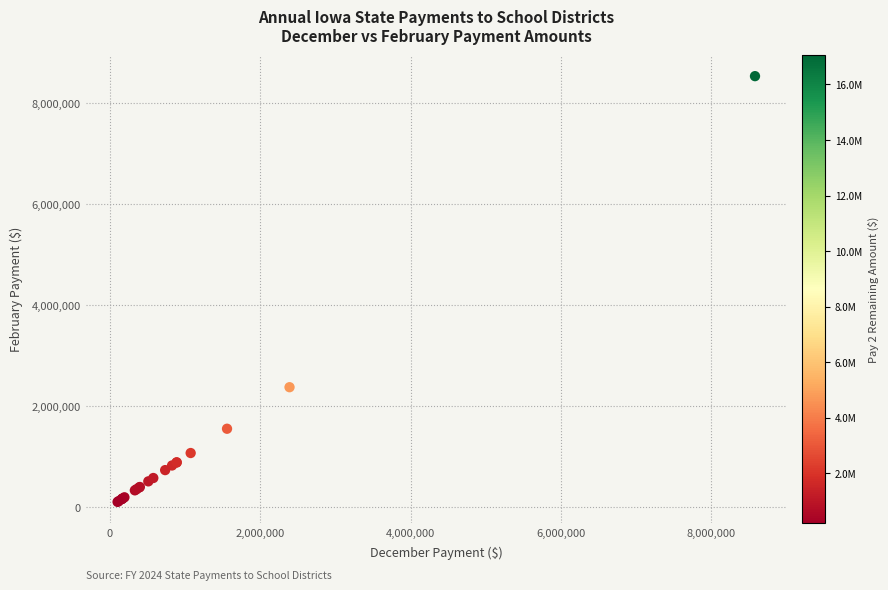

What Y value in the scatter plot is closest to 4317422?

2372794